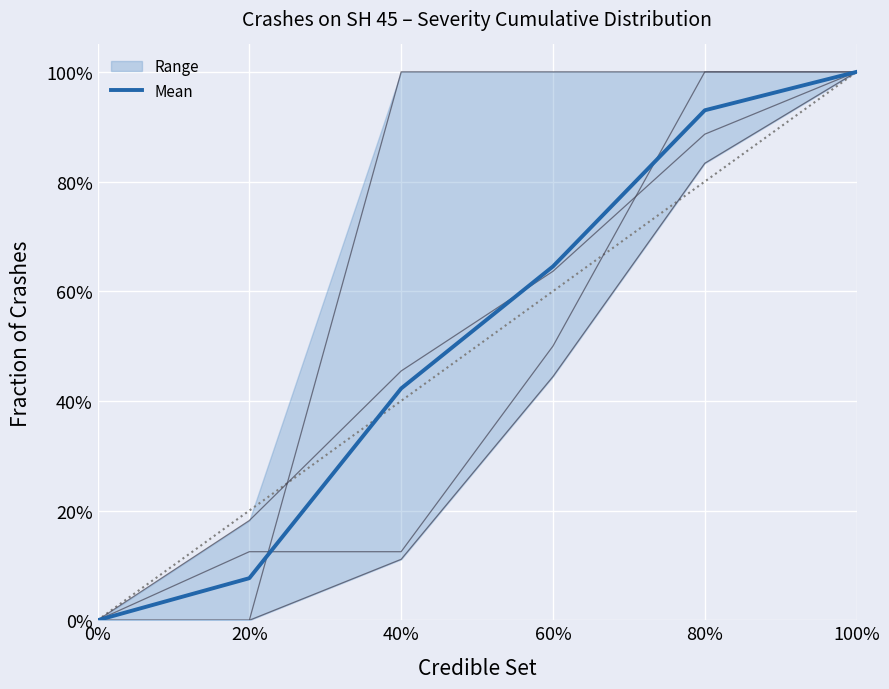

How many values are above zero?

5